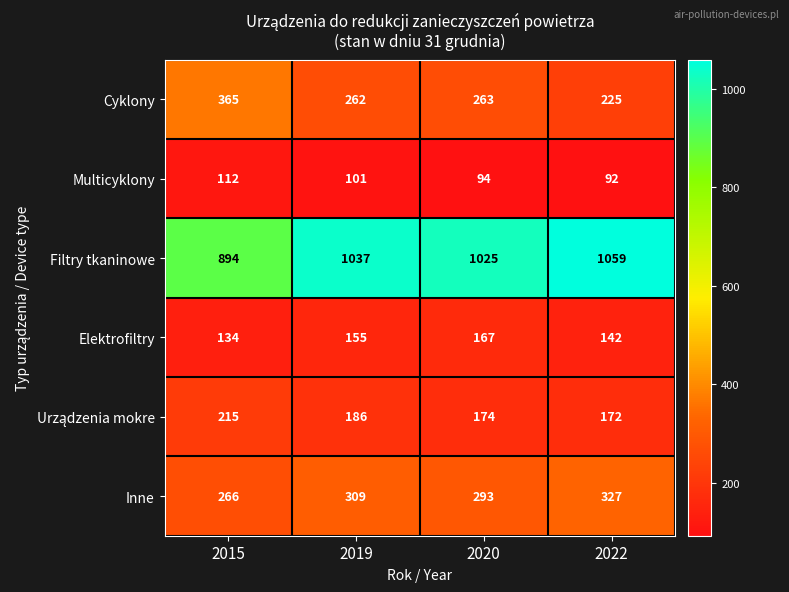

At how many categories does at least one series exceed 664?

4